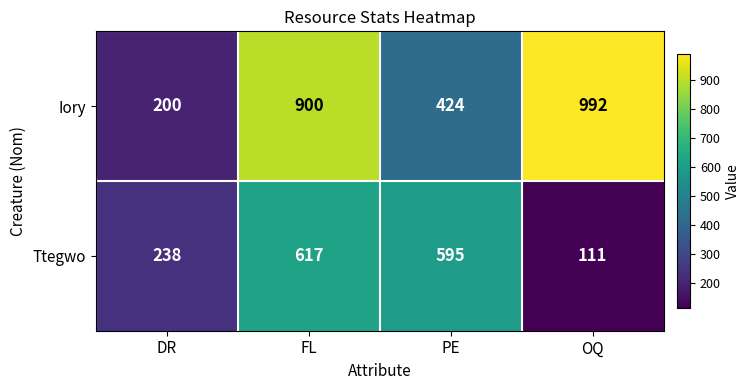

What is the maximum value shown in the chart?

992